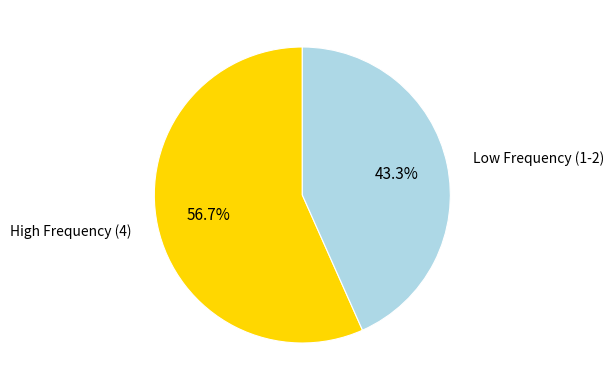

Combined, do High Frequency (4) and Low Frequency (1-2) account for over 50%?

Yes